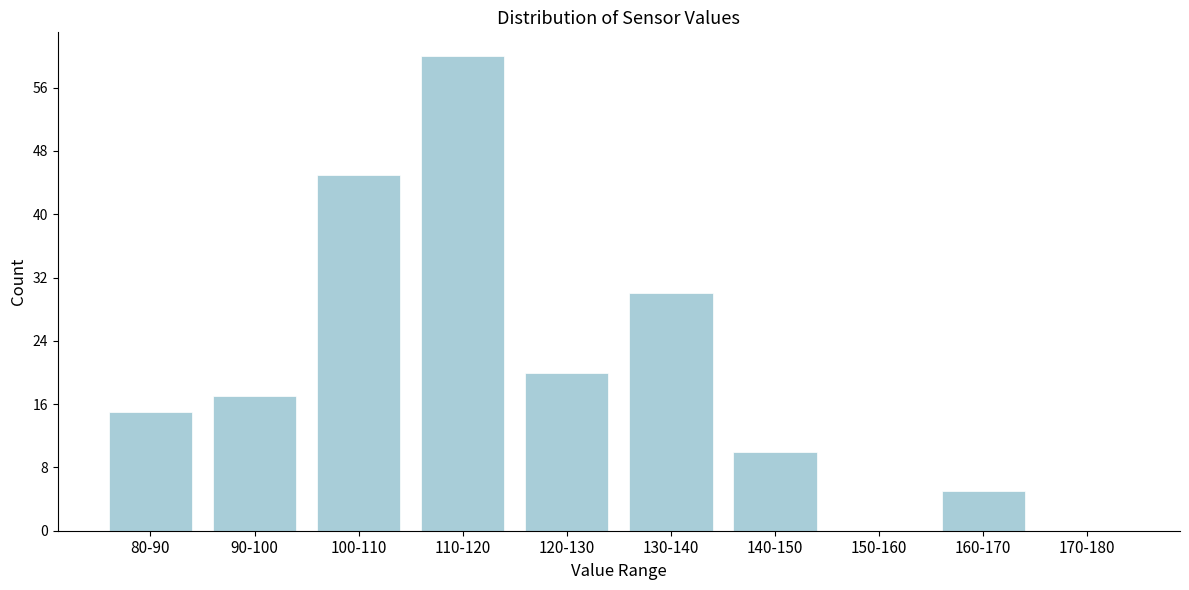

Reading left to right, transcribe all the data shown in this chart.

80-90=15	90-100=17	100-110=45	110-120=60	120-130=20	130-140=30	140-150=10	150-160=0	160-170=5	170-180=0